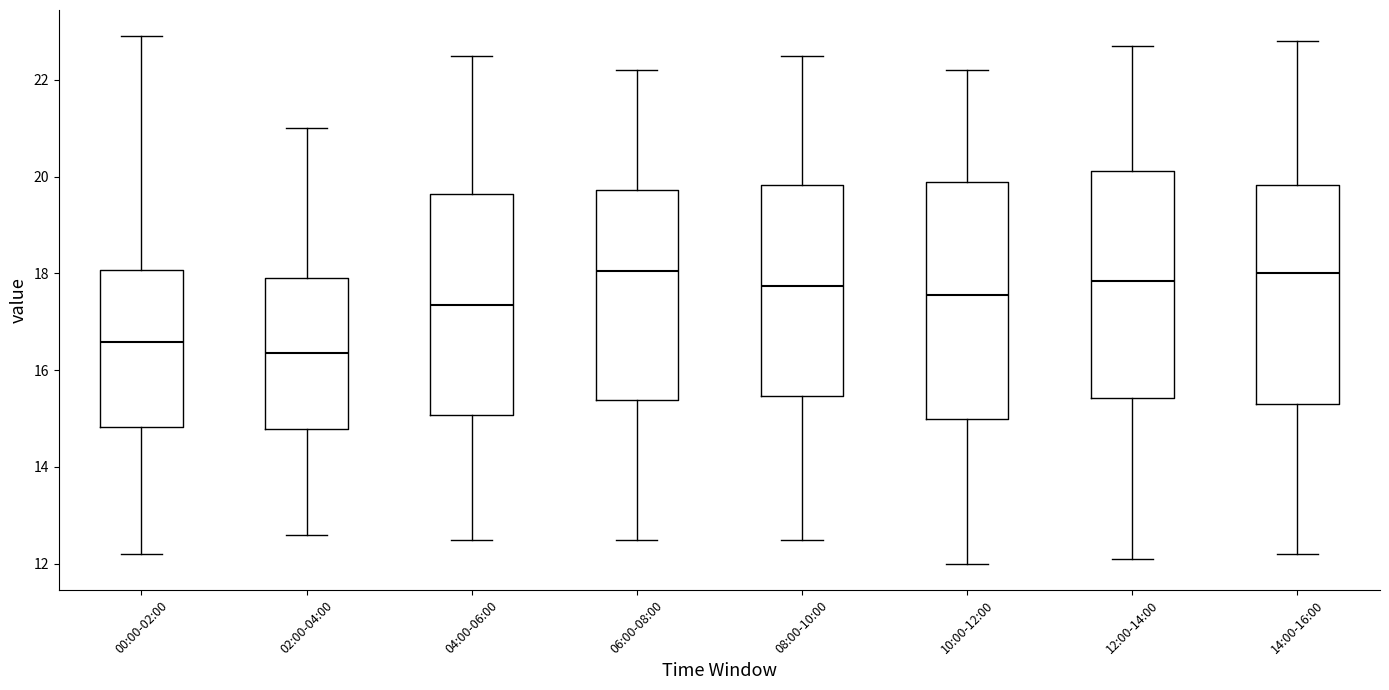

Where does the upper whisker of the box for 02:00-04:00 end on the y-axis? The values are not printed on the chart, so give them approximately, as read against the axis.

21.0